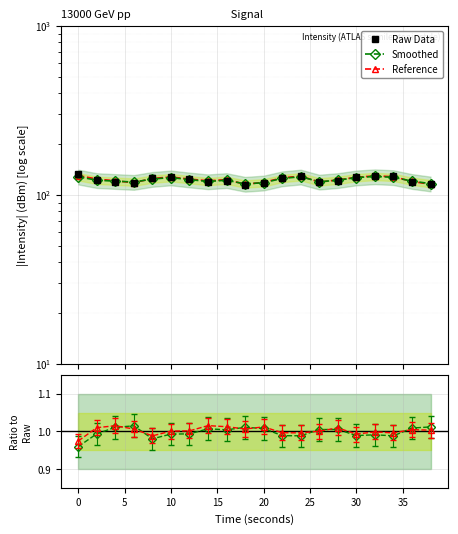

Which series has the largest total across all categories?

Reference